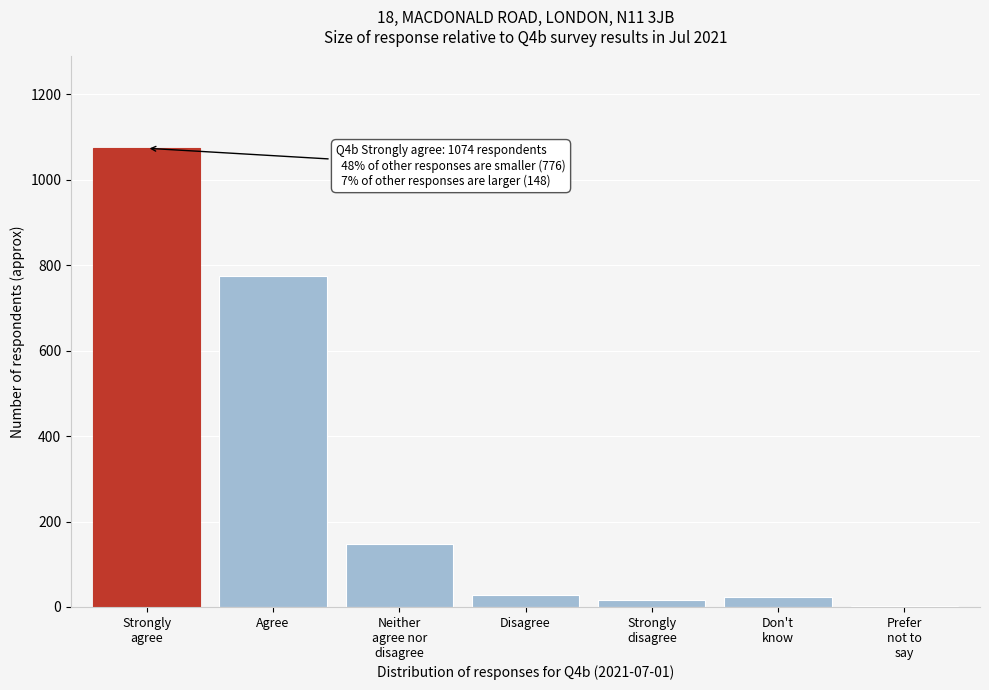

The value at Agree is 776. True or false?

True